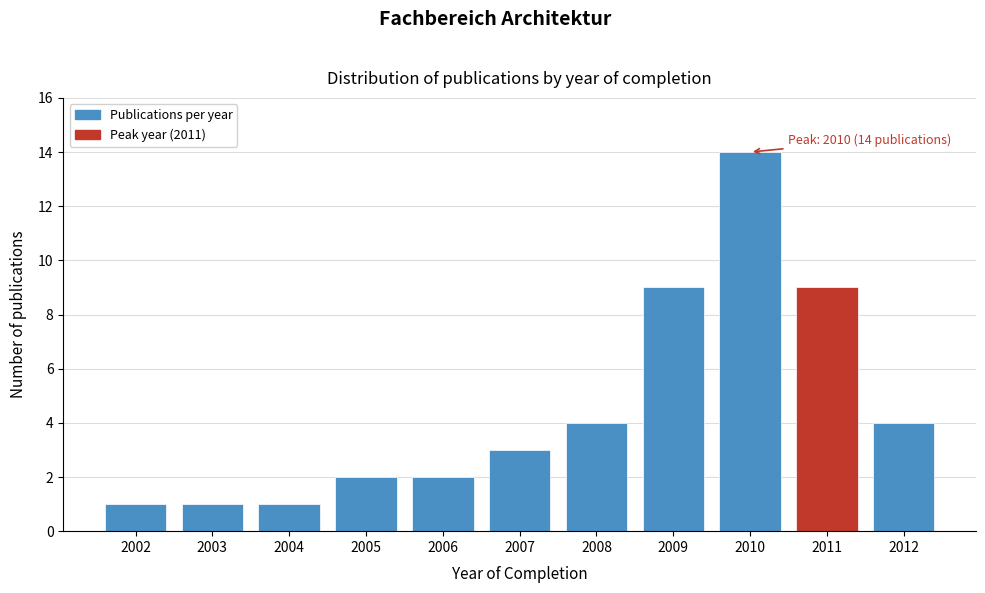

Reading left to right, what are all the values shown in this chart?

1	1	1	2	2	3	4	9	14	9	4